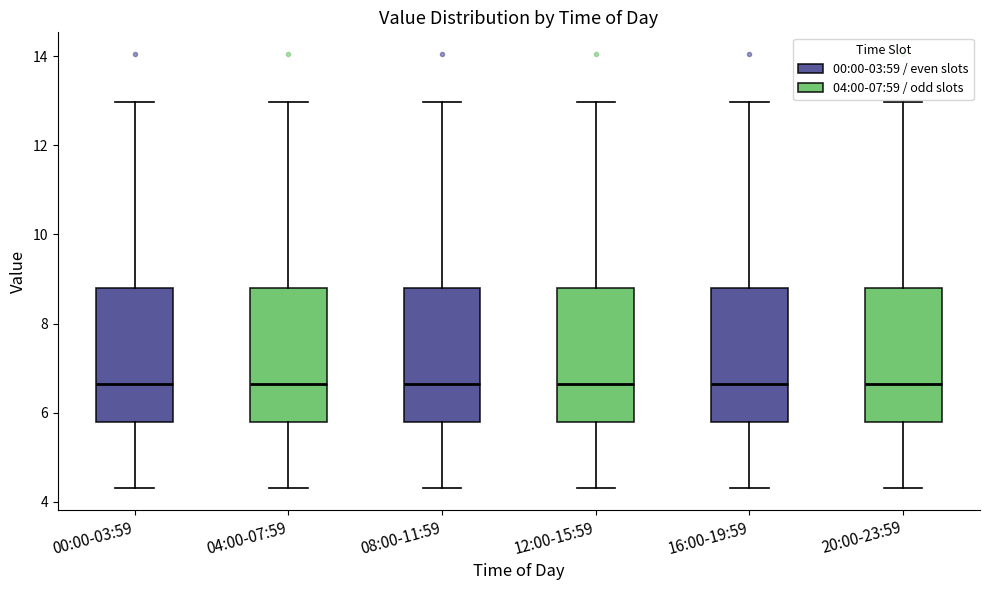

Reading left to right, transcribe this box plot: for each box, give where its median line is, the range the box spans, and where its two whiskers end, as read against the y-axis. The values are not printed on the chart, so give them approximately, as read against the axis.

00:00-03:59: median 6.6, box 5.8 to 8.8, whiskers 4.4 to 13.0
04:00-07:59: median 6.6, box 5.8 to 8.8, whiskers 4.4 to 13.0
08:00-11:59: median 6.6, box 5.8 to 8.8, whiskers 4.4 to 13.0
12:00-15:59: median 6.6, box 5.8 to 8.8, whiskers 4.4 to 13.0
16:00-19:59: median 6.6, box 5.8 to 8.8, whiskers 4.4 to 13.0
20:00-23:59: median 6.6, box 5.8 to 8.8, whiskers 4.4 to 13.0